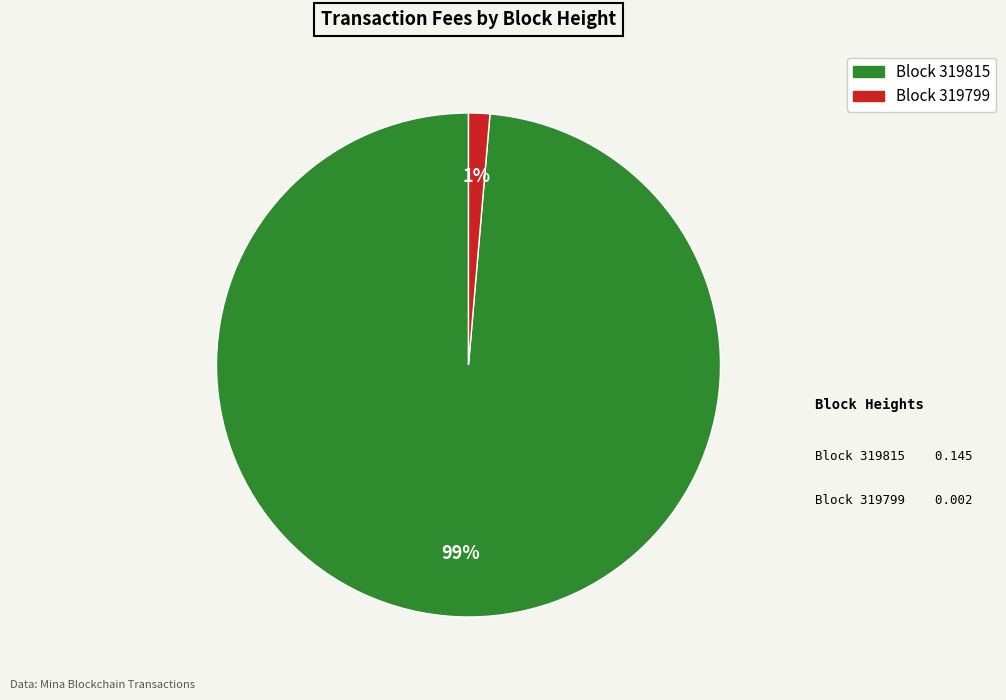

Count the number of slices in the pie.

2